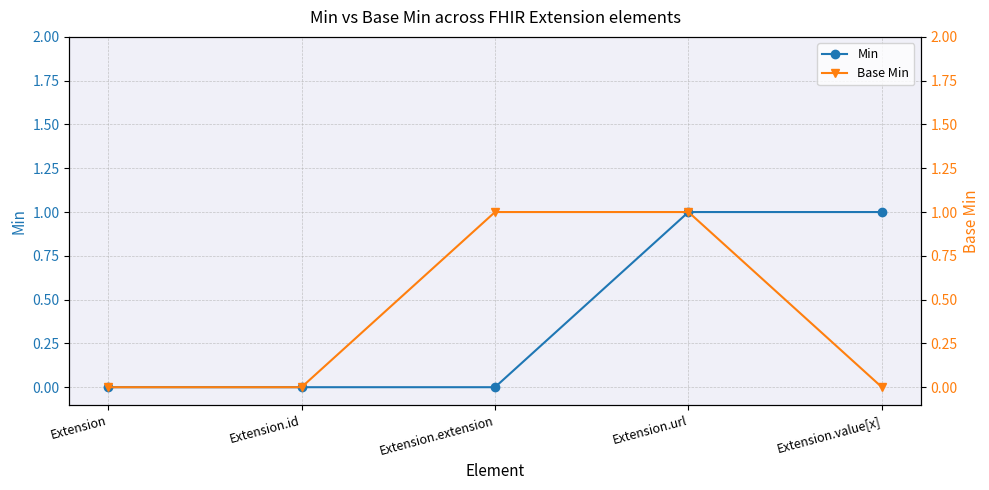

True or false: Min has a value of -1 at Extension.

False